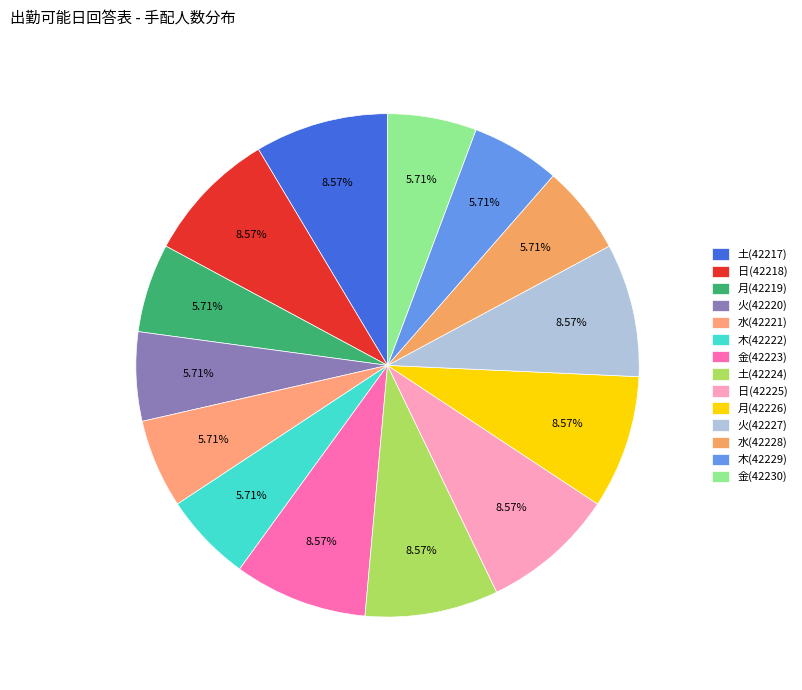

Is 月(42219) the majority of the pie?

No